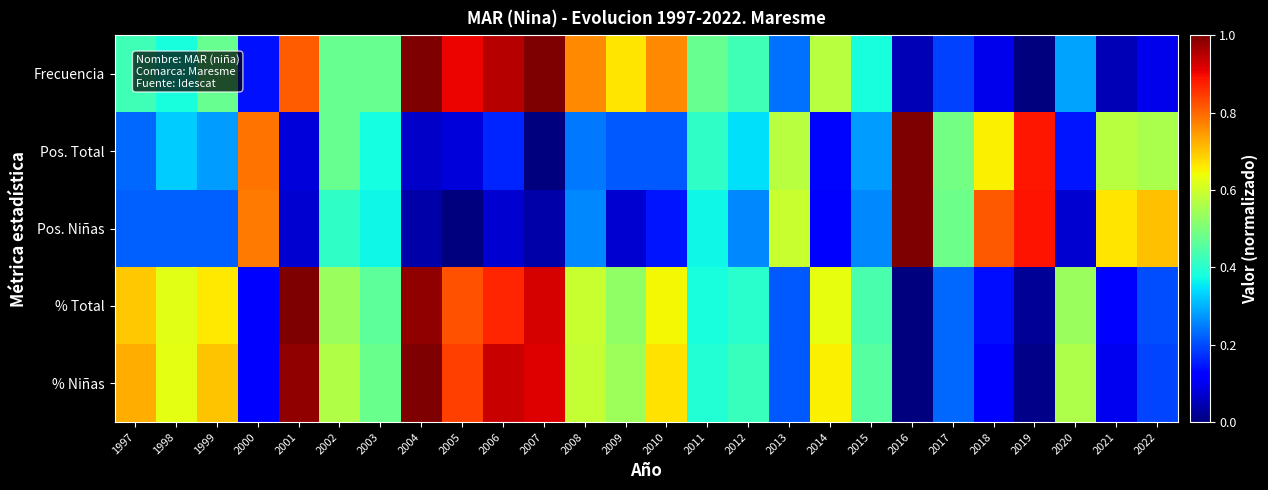

Reading left to right, list all the values displayed in this chart.

Frecuencia: 1997=0.4	1998=0.4	1999=0.5	2000=0.1	2001=0.8	2002=0.5	2003=0.5	2004=1.0	2005=0.9	2006=1.0	2007=1.0	2008=0.8	2009=0.7	2010=0.8	2011=0.5	2012=0.4	2013=0.2	2014=0.6	2015=0.4	2016=0.0	2017=0.2	2018=0.1	2019=0.0	2020=0.3	2021=0.0	2022=0.1
Pos. Total: 1997=0.2	1998=0.3	1999=0.3	2000=0.8	2001=0.1	2002=0.5	2003=0.4	2004=0.1	2005=0.1	2006=0.2	2007=0.0	2008=0.2	2009=0.2	2010=0.2	2011=0.4	2012=0.3	2013=0.6	2014=0.1	2015=0.3	2016=1.0	2017=0.5	2018=0.7	2019=0.9	2020=0.1	2021=0.6	2022=0.6
Pos. Niñas: 1997=0.2	1998=0.2	1999=0.2	2000=0.8	2001=0.1	2002=0.4	2003=0.4	2004=0.0	2005=0.0	2006=0.1	2007=0.0	2008=0.3	2009=0.1	2010=0.1	2011=0.4	2012=0.3	2013=0.6	2014=0.1	2015=0.3	2016=1.0	2017=0.5	2018=0.8	2019=0.9	2020=0.1	2021=0.7	2022=0.7
% Total: 1997=0.7	1998=0.6	1999=0.7	2000=0.1	2001=1.0	2002=0.5	2003=0.5	2004=1.0	2005=0.8	2006=0.9	2007=0.9	2008=0.6	2009=0.5	2010=0.6	2011=0.4	2012=0.4	2013=0.2	2014=0.6	2015=0.4	2016=0.0	2017=0.2	2018=0.1	2019=0.0	2020=0.5	2021=0.1	2022=0.2
% Niñas: 1997=0.7	1998=0.6	1999=0.7	2000=0.1	2001=1.0	2002=0.6	2003=0.5	2004=1.0	2005=0.8	2006=0.9	2007=0.9	2008=0.6	2009=0.5	2010=0.7	2011=0.4	2012=0.4	2013=0.2	2014=0.7	2015=0.5	2016=0.0	2017=0.2	2018=0.1	2019=0.0	2020=0.6	2021=0.1	2022=0.2